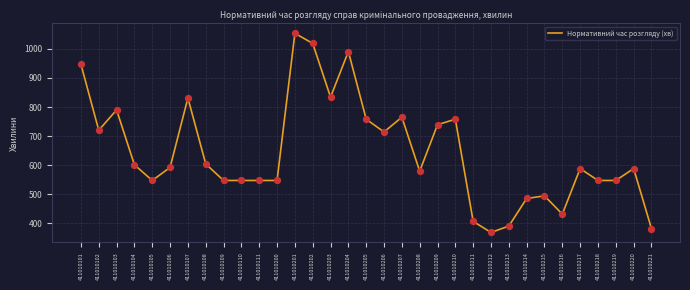

Approximately how many times larger is the value at 411010101 compared to 411010201?

0.9